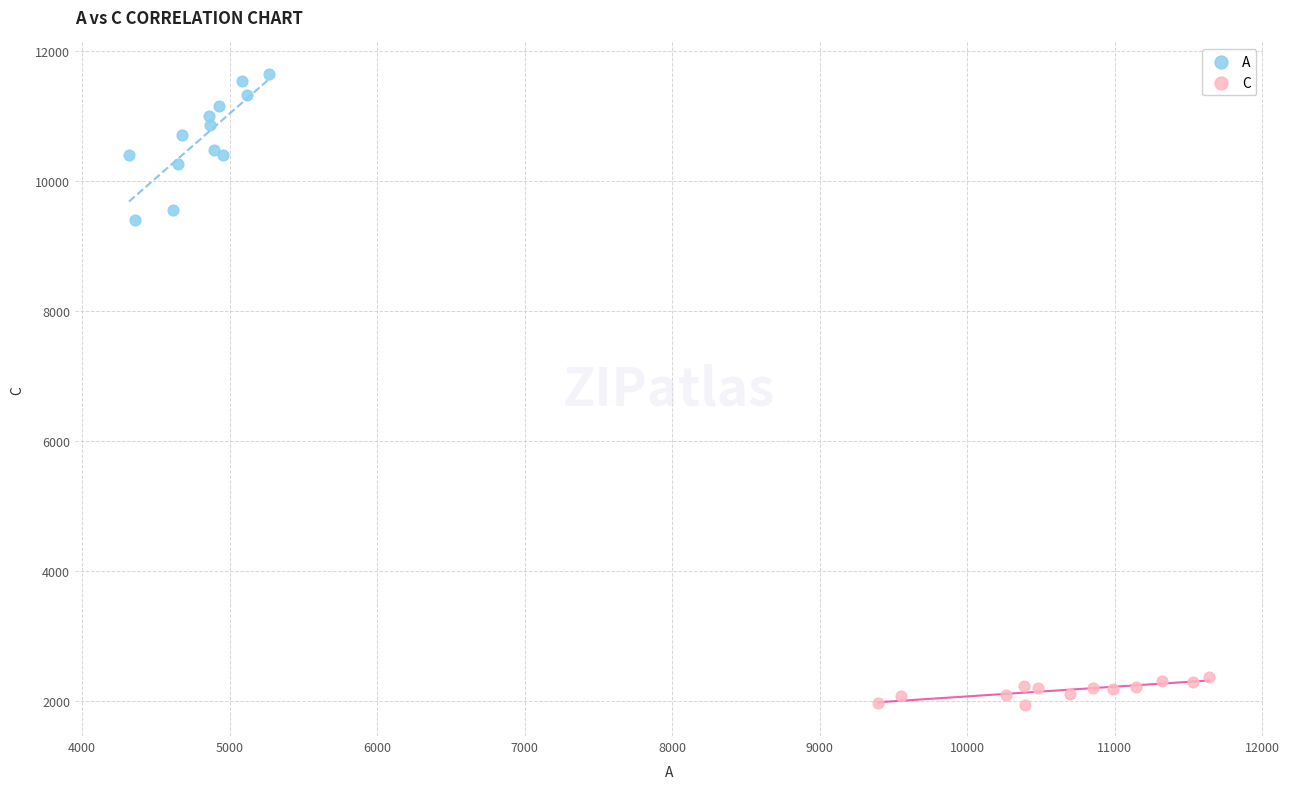

Which series reaches the maximum Y coordinate?

A